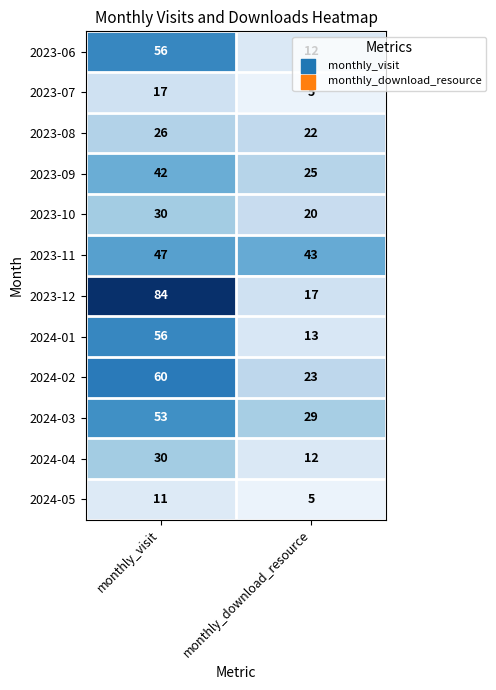

Rank the categories by 2023-07 value from lowest to highest.

monthly_download_resource, monthly_visit